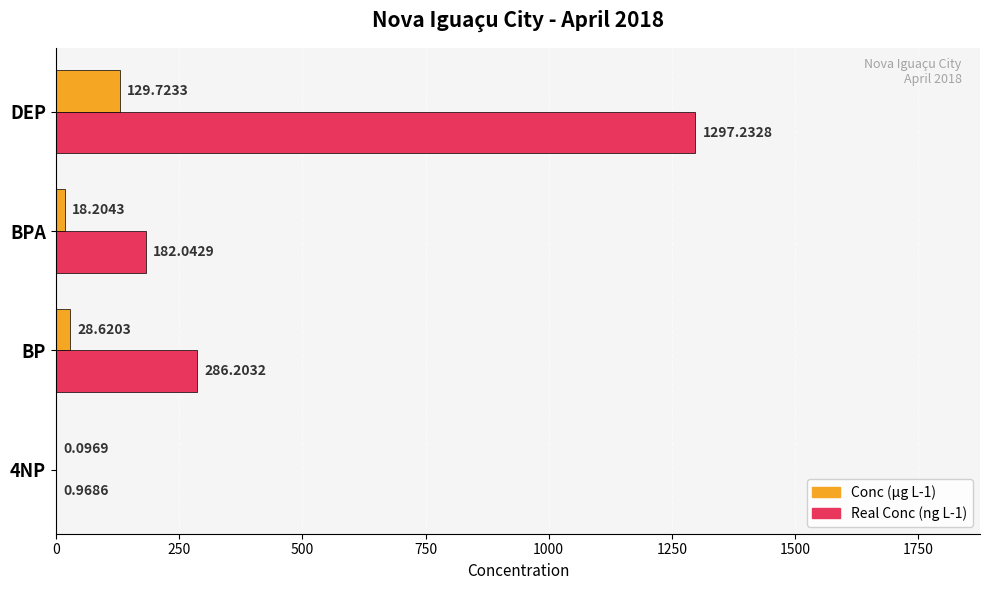

Between BPA and DEP, which series saw the biggest shift?

Real Conc (ng L-1)